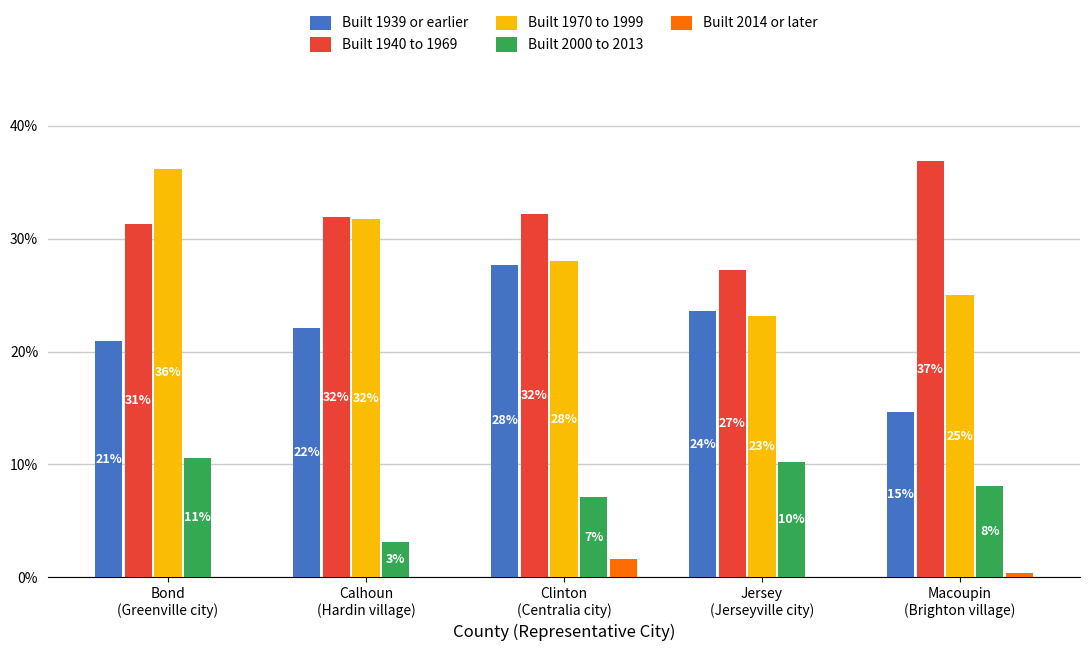

Which has a higher value, Clinton
(Centralia city) or Jersey
(Jerseyville city)?

Clinton
(Centralia city)